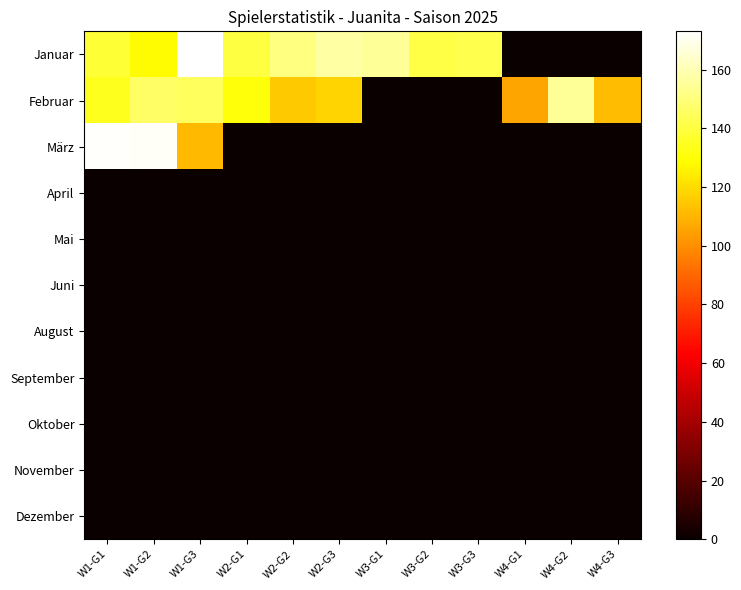

Reading left to right, what are all the values shown in this chart?

Januar: W1-G1=138	W1-G2=128	W1-G3=173	W2-G1=140	W2-G2=151	W2-G3=157	W3-G1=155	W3-G2=141	W3-G3=142	W4-G1=0	W4-G2=0	W4-G3=0
Februar: W1-G1=134	W1-G2=146	W1-G3=145	W2-G1=131	W2-G2=115	W2-G3=118	W3-G1=0	W3-G2=0	W3-G3=0	W4-G1=106	W4-G2=155	W4-G3=112
März: W1-G1=172	W1-G2=171	W1-G3=111	W2-G1=0	W2-G2=0	W2-G3=0	W3-G1=0	W3-G2=0	W3-G3=0	W4-G1=0	W4-G2=0	W4-G3=0
April: W1-G1=0	W1-G2=0	W1-G3=0	W2-G1=0	W2-G2=0	W2-G3=0	W3-G1=0	W3-G2=0	W3-G3=0	W4-G1=0	W4-G2=0	W4-G3=0
Mai: W1-G1=0	W1-G2=0	W1-G3=0	W2-G1=0	W2-G2=0	W2-G3=0	W3-G1=0	W3-G2=0	W3-G3=0	W4-G1=0	W4-G2=0	W4-G3=0
Juni: W1-G1=0	W1-G2=0	W1-G3=0	W2-G1=0	W2-G2=0	W2-G3=0	W3-G1=0	W3-G2=0	W3-G3=0	W4-G1=0	W4-G2=0	W4-G3=0
August: W1-G1=0	W1-G2=0	W1-G3=0	W2-G1=0	W2-G2=0	W2-G3=0	W3-G1=0	W3-G2=0	W3-G3=0	W4-G1=0	W4-G2=0	W4-G3=0
September: W1-G1=0	W1-G2=0	W1-G3=0	W2-G1=0	W2-G2=0	W2-G3=0	W3-G1=0	W3-G2=0	W3-G3=0	W4-G1=0	W4-G2=0	W4-G3=0
Oktober: W1-G1=0	W1-G2=0	W1-G3=0	W2-G1=0	W2-G2=0	W2-G3=0	W3-G1=0	W3-G2=0	W3-G3=0	W4-G1=0	W4-G2=0	W4-G3=0
November: W1-G1=0	W1-G2=0	W1-G3=0	W2-G1=0	W2-G2=0	W2-G3=0	W3-G1=0	W3-G2=0	W3-G3=0	W4-G1=0	W4-G2=0	W4-G3=0
Dezember: W1-G1=0	W1-G2=0	W1-G3=0	W2-G1=0	W2-G2=0	W2-G3=0	W3-G1=0	W3-G2=0	W3-G3=0	W4-G1=0	W4-G2=0	W4-G3=0